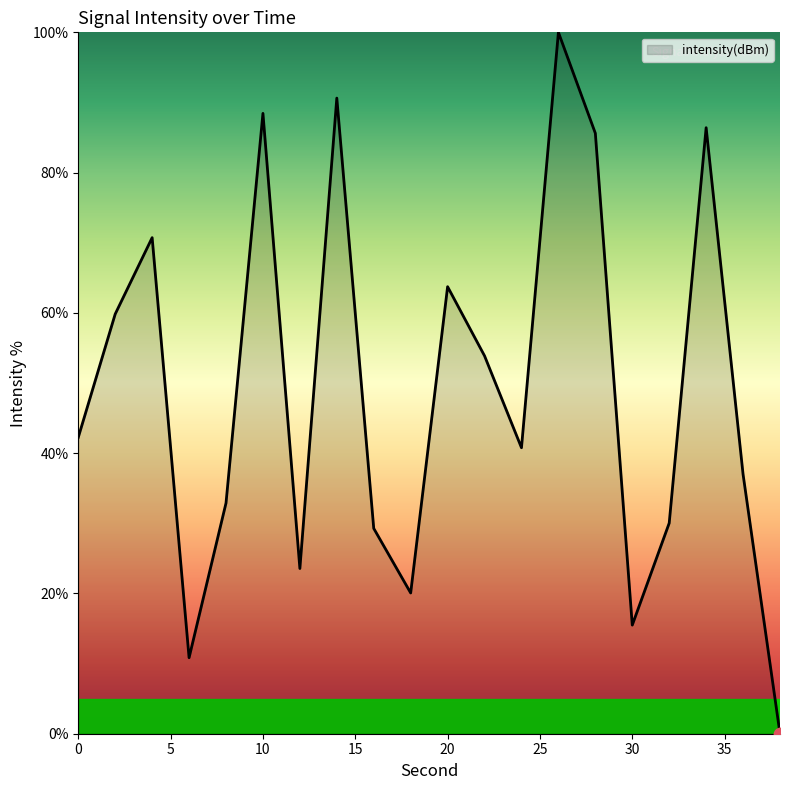

What is the maximum value shown in the chart?

100.0